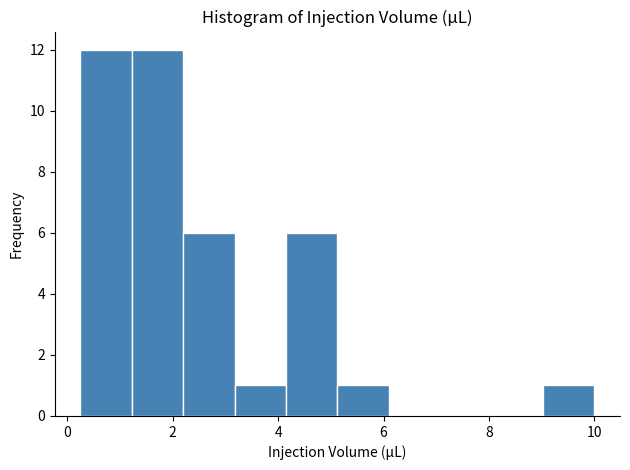

Reading left to right, transcribe this chart: for each bar, give the range it covers on the x-axis and its height. Neither the bar edges nor the heights are printed on the chart, so give them approximately, as read against the axes.

0.2 to 1.2: 12
1.2 to 2.2: 12
2.2 to 3.2: 6
3.2 to 4.2: 1
4.2 to 5.2: 6
5.2 to 6.2: 1
6.2 to 7.0: 0
7.0 to 8.0: 0
8.0 to 9.0: 0
9.0 to 10.0: 1